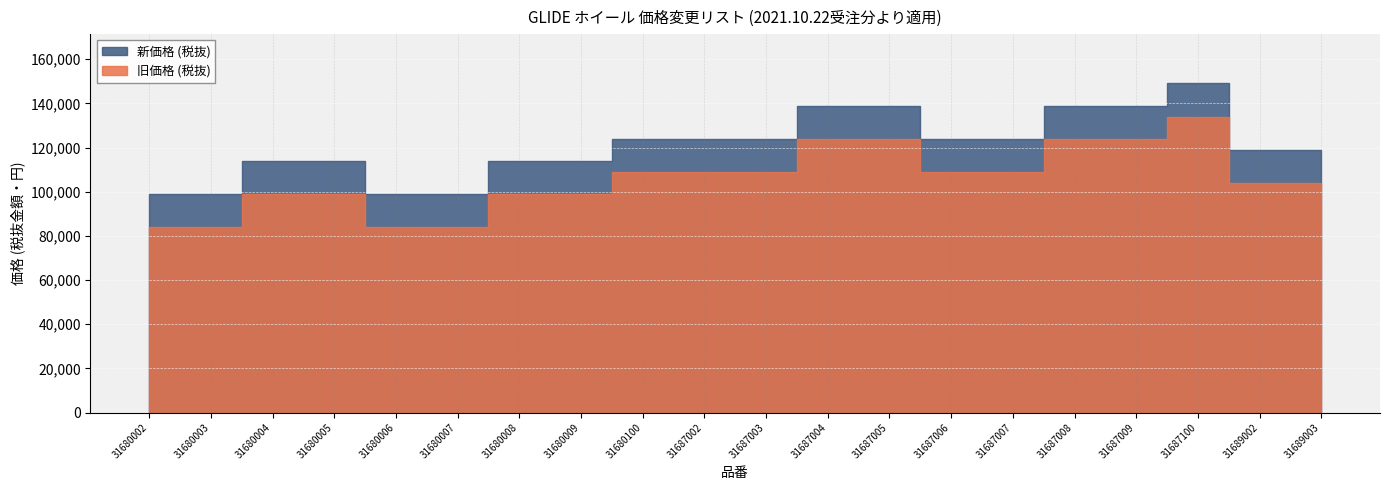

True or false: 旧価格 (税抜) and 新価格 (税抜) cross at least once.

False